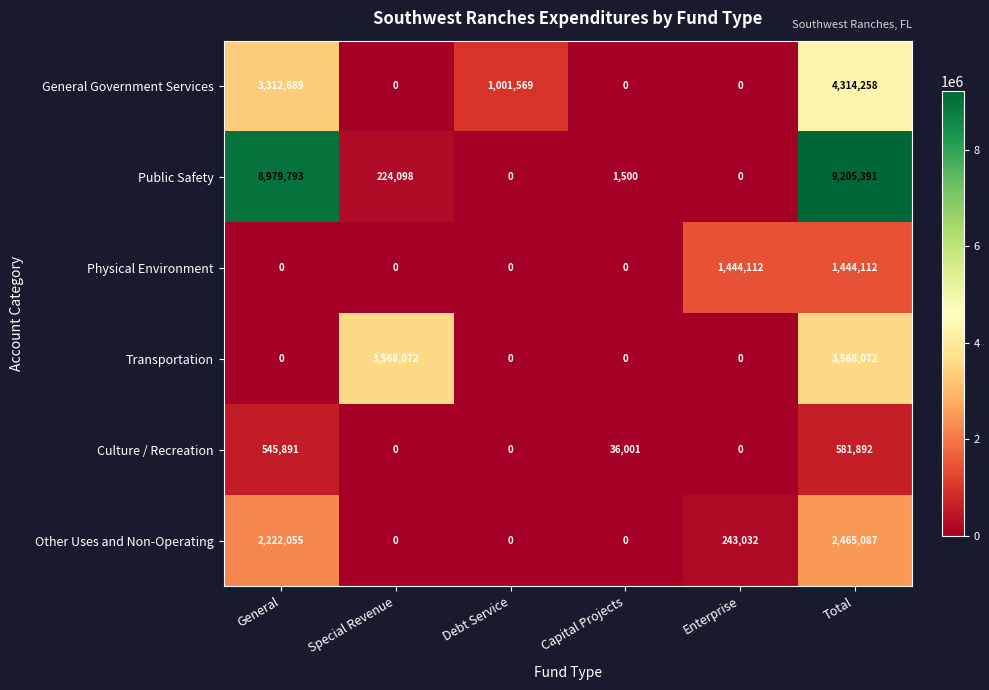

Is it true that Public Safety equals 360351 at Special Revenue?

False